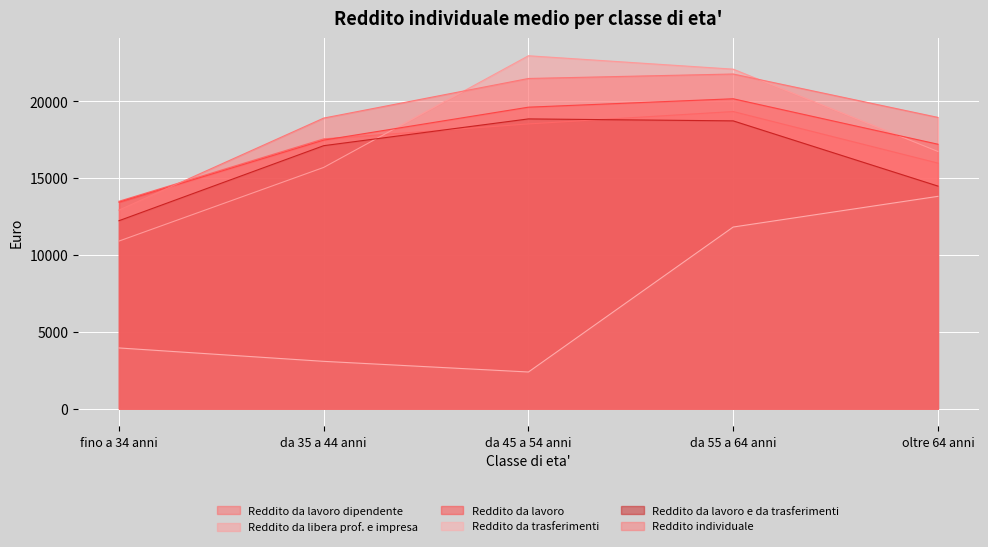

What is the label of the 4th point from the left?

da 55 a 64 anni